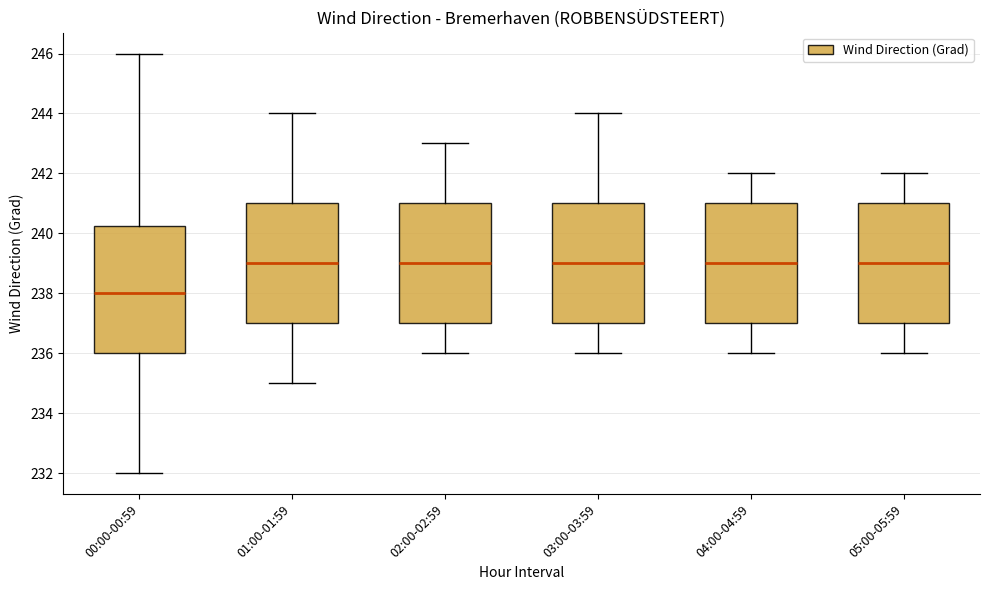

Comparing the boxes themselves (not the whiskers), which one is the tallest?

00:00-00:59